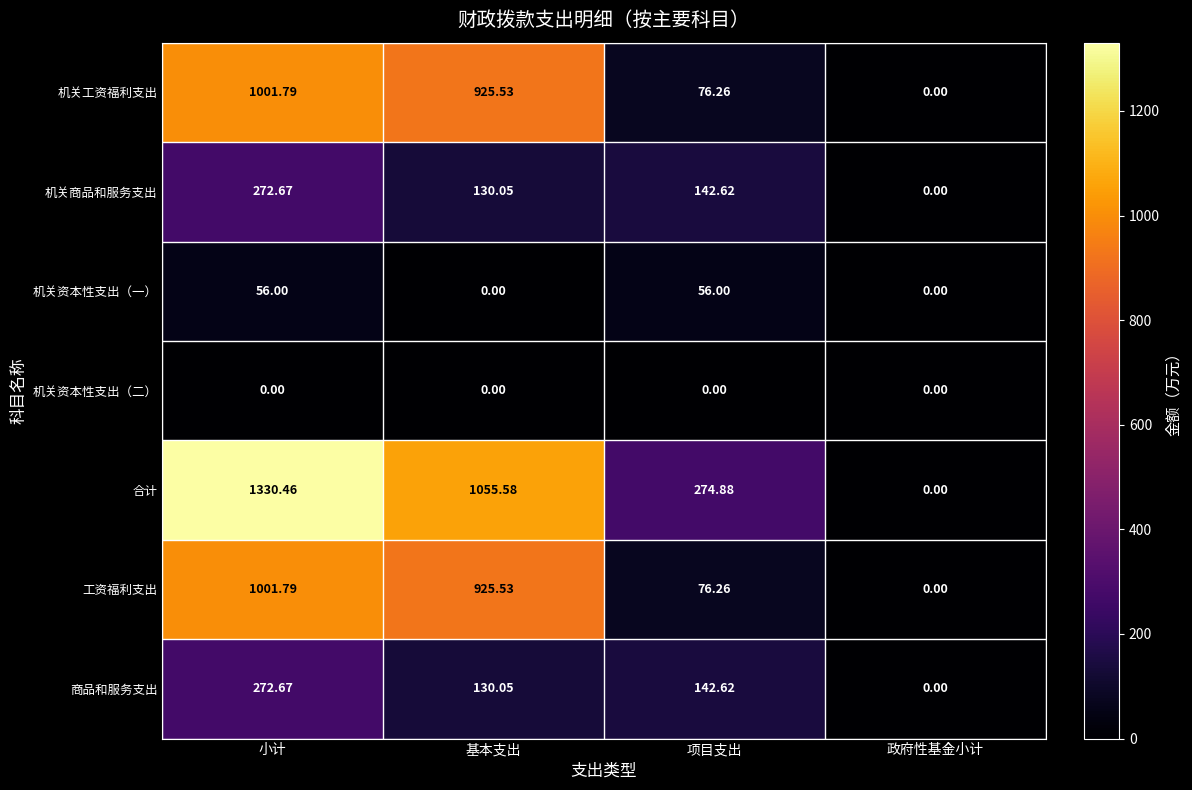

Is the value of 合计 at 项目支出 greater than the value of 机关资本性支出（一） at 项目支出?

Yes